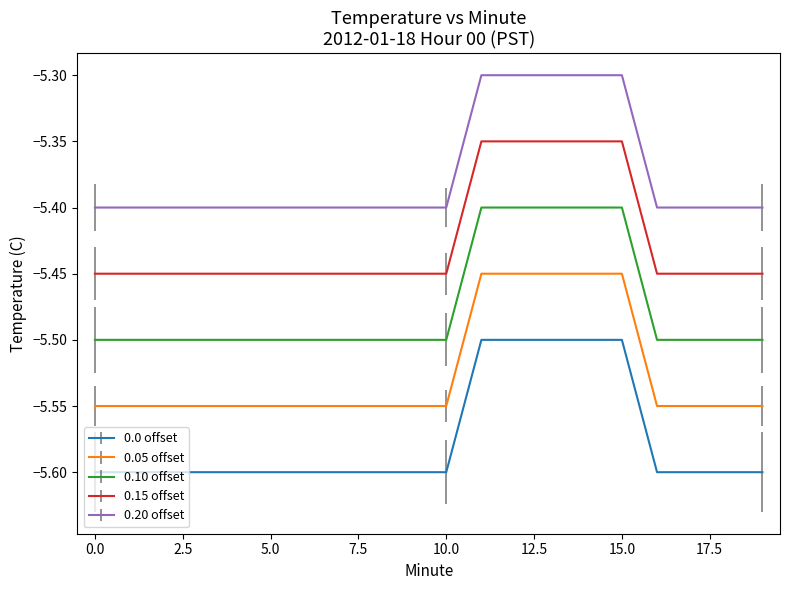

Rank the series by their maximum value, from highest to lowest.

0.20 offset, 0.15 offset, 0.10 offset, 0.05 offset, 0.0 offset